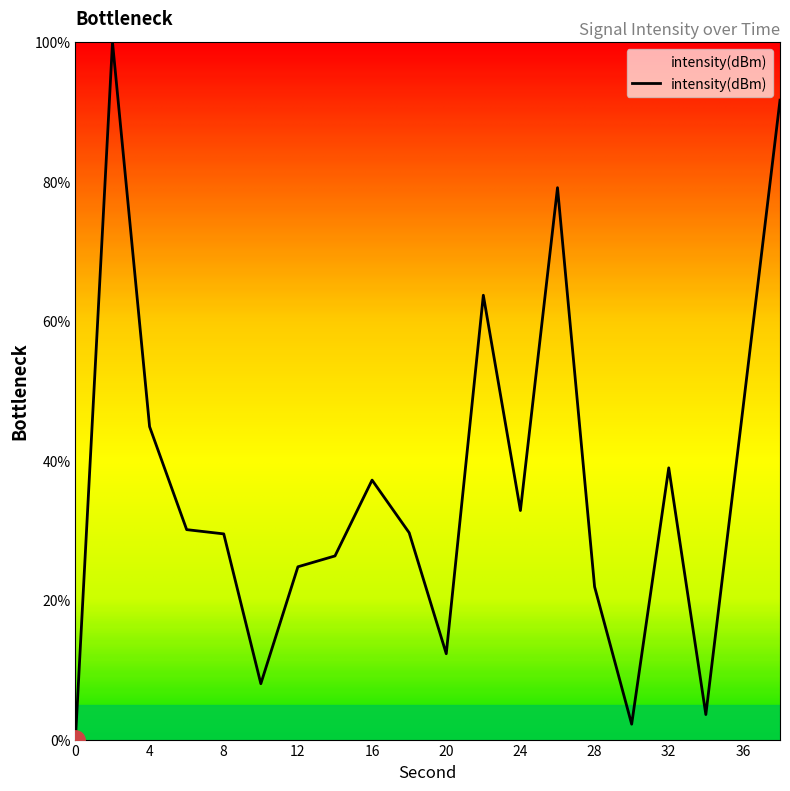

What is the difference between the maximum and minimum values?

100.0